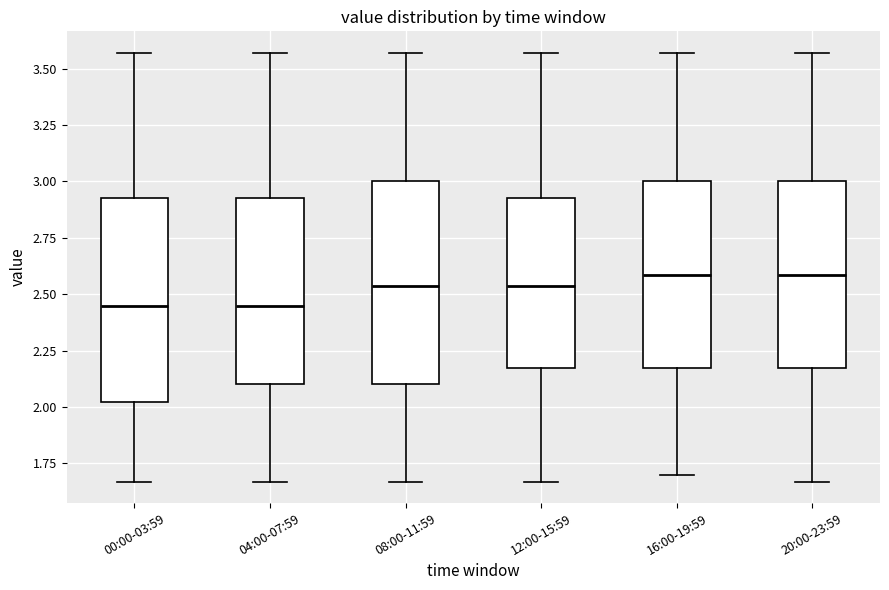

Reading left to right, transcribe this box plot: for each box, give where its median line is, the range the box spans, and where its two whiskers end, as read against the y-axis. The values are not printed on the chart, so give them approximately, as read against the axis.

00:00-03:59: median 2.45, box 2.00 to 2.95, whiskers 1.65 to 3.55
04:00-07:59: median 2.45, box 2.10 to 2.95, whiskers 1.65 to 3.55
08:00-11:59: median 2.55, box 2.10 to 3.00, whiskers 1.65 to 3.55
12:00-15:59: median 2.55, box 2.20 to 2.95, whiskers 1.65 to 3.55
16:00-19:59: median 2.60, box 2.20 to 3.00, whiskers 1.70 to 3.55
20:00-23:59: median 2.60, box 2.20 to 3.00, whiskers 1.65 to 3.55